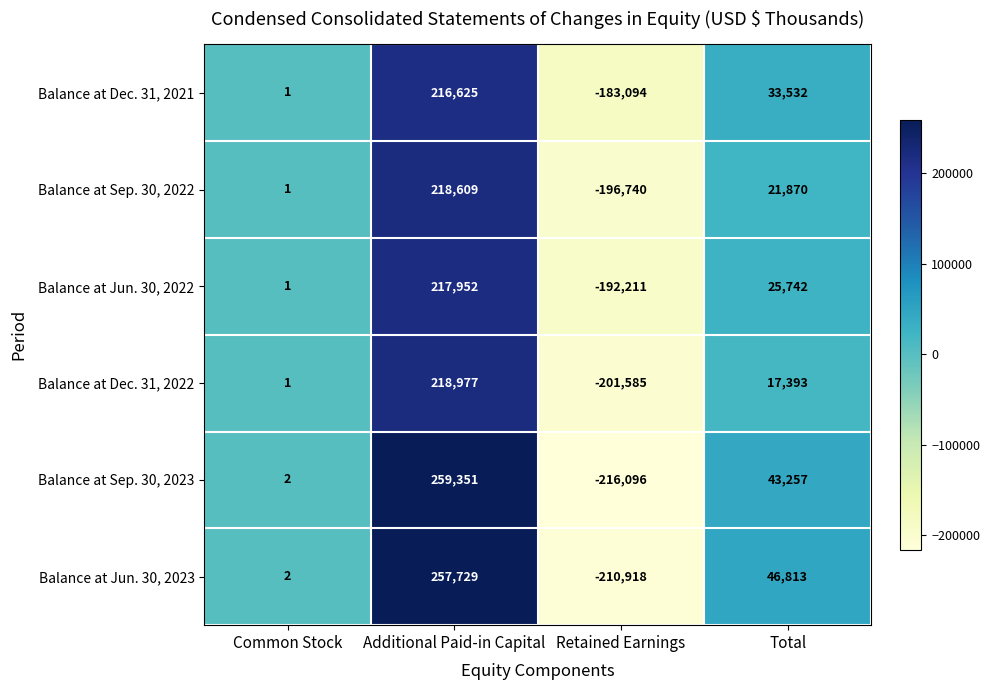

At which category is the sum across all series the highest?

Additional Paid-in Capital